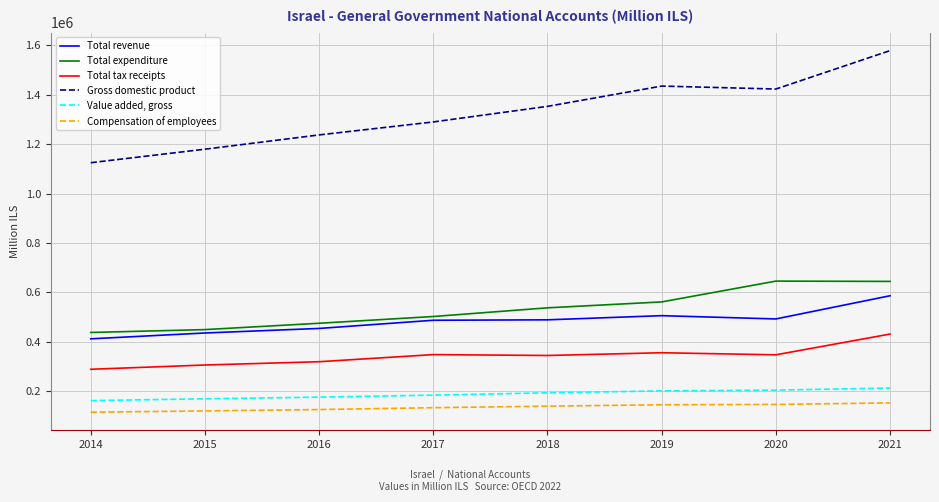

Rank the series at 2015 from lowest to highest value.

Compensation of employees, Value added, gross, Total tax receipts, Total revenue, Total expenditure, Gross domestic product